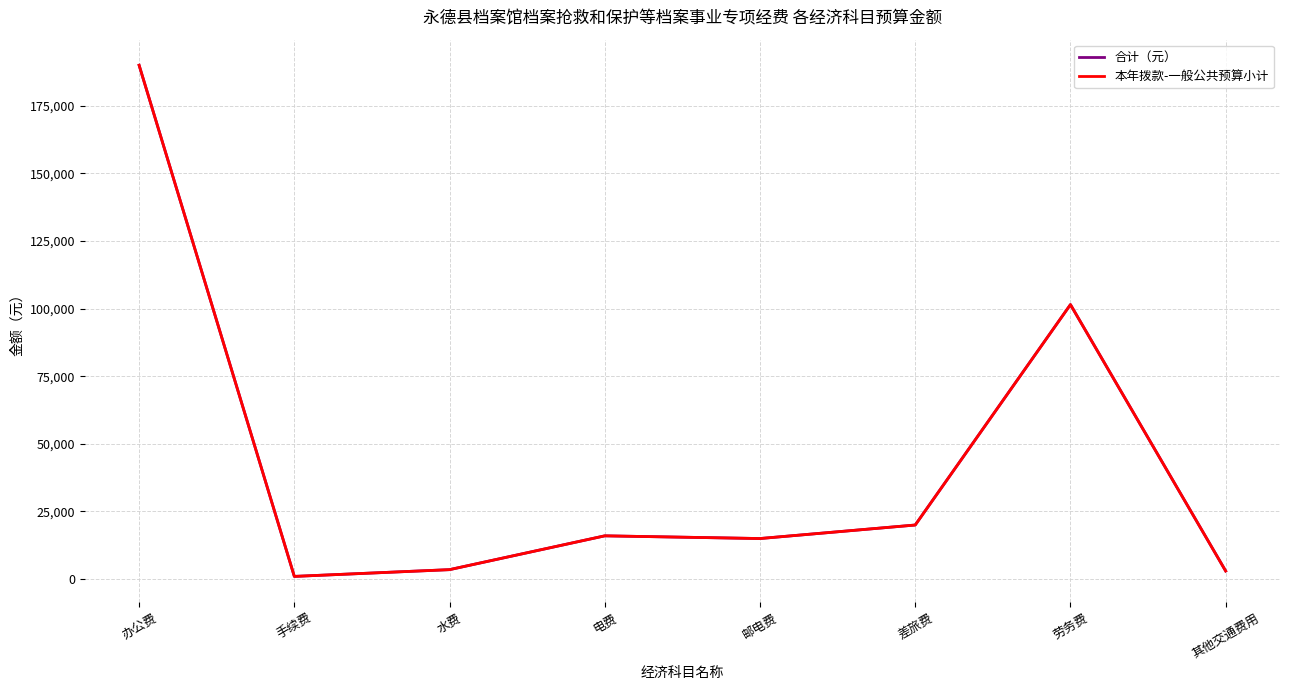

What is the greatest value displayed?

190000